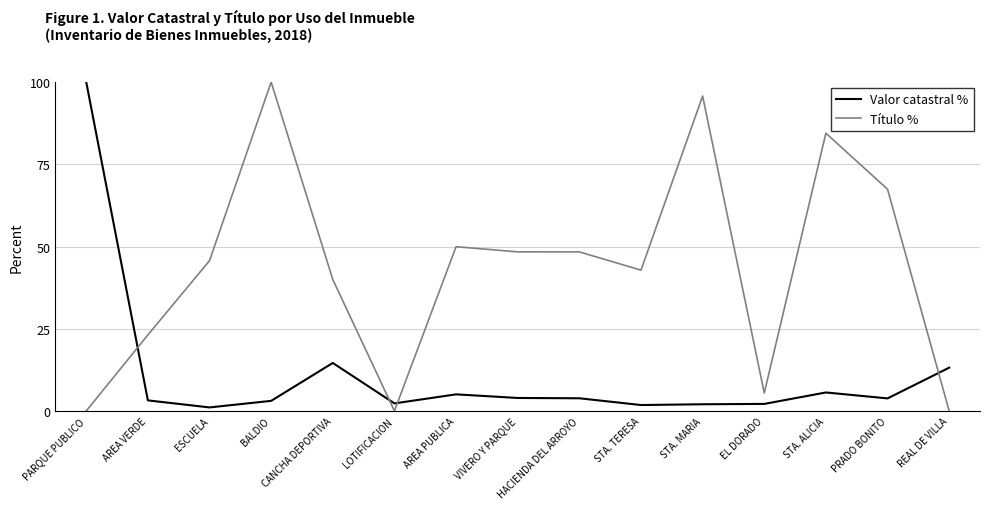

Does the chart have visible grid lines?

No